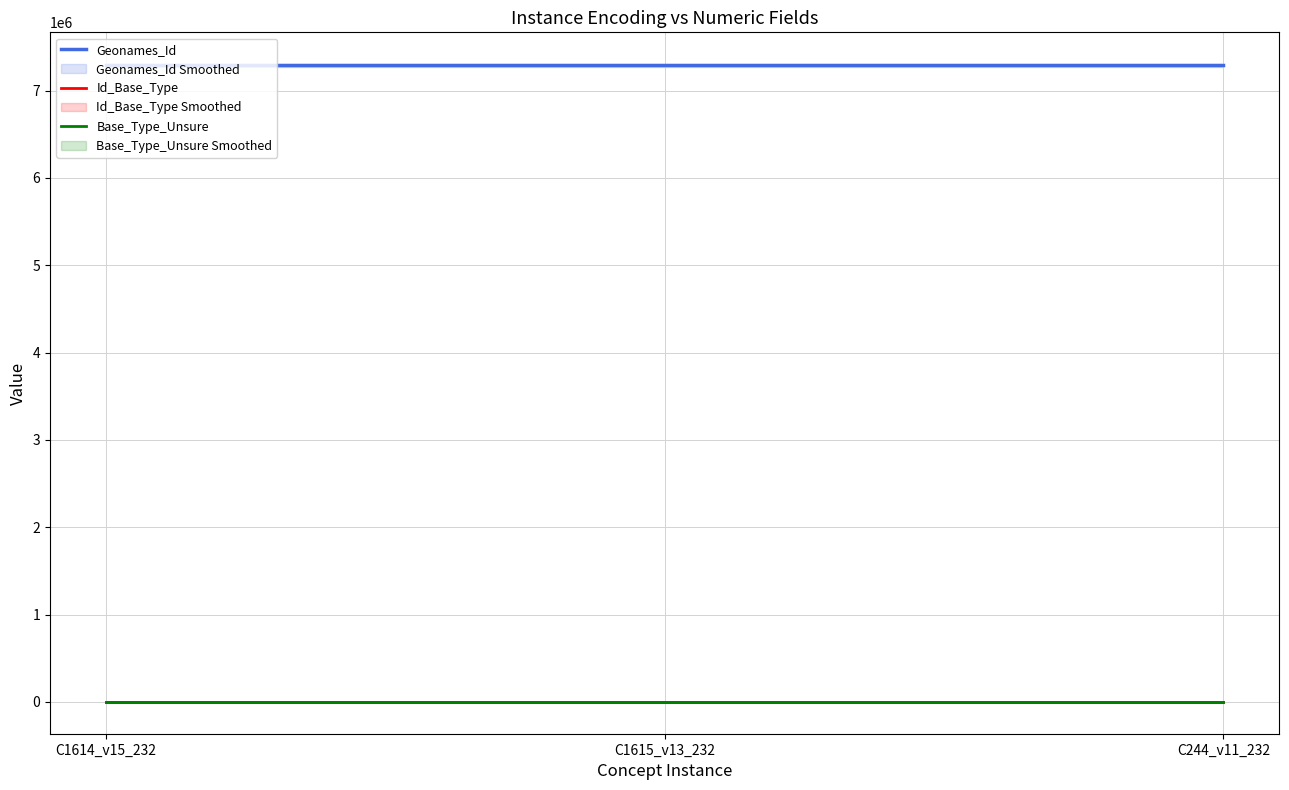

What is the value of the Id_Base_Type point at the 1st from the left?

457